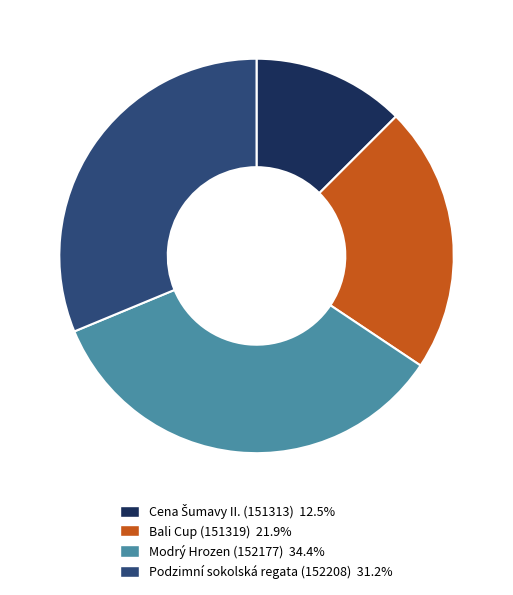

Is the sum of Bali Cup (151319) 21.9% and Modrý Hrozen (152177) 34.4% greater than half?

Yes